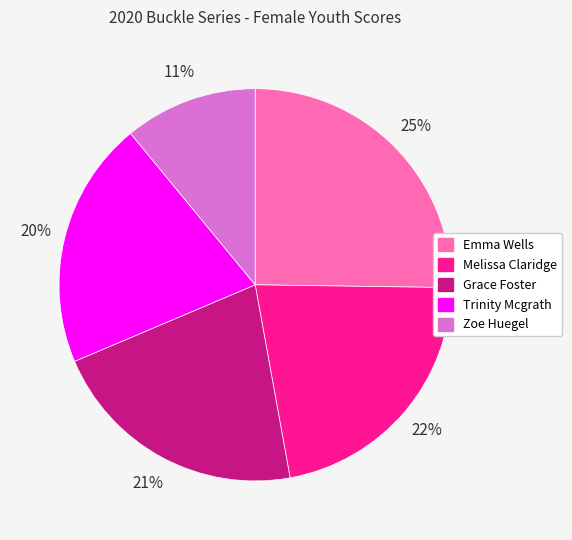

Which slice is the smallest?

Zoe Huegel